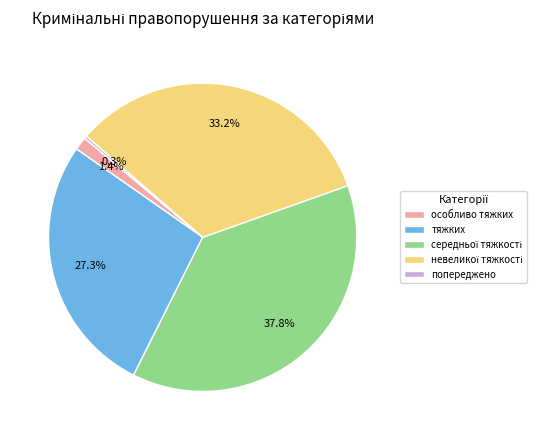

How much of the chart is everything except тяжких?

72.7%